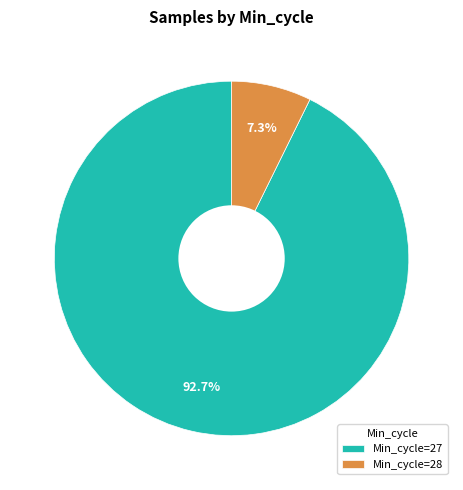

What portion of the pie excludes Min_cycle=27?

7.3%